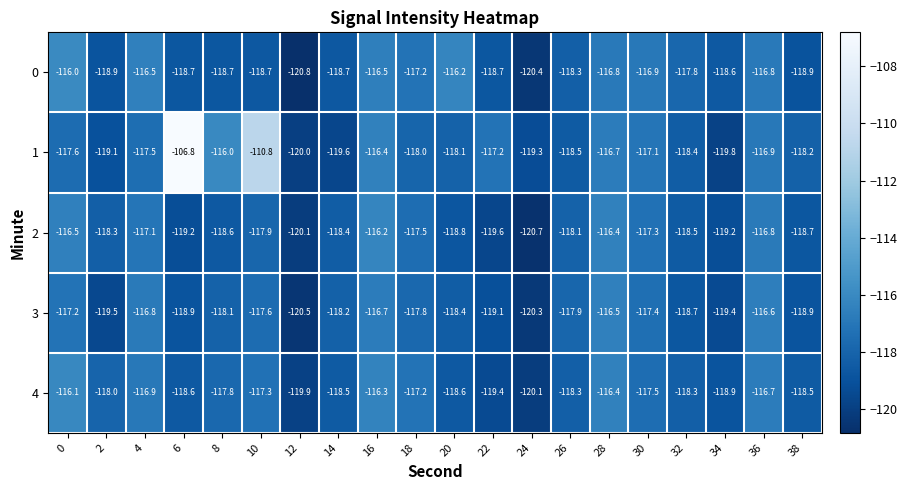

What is the total value across all series at 2?

-593.8